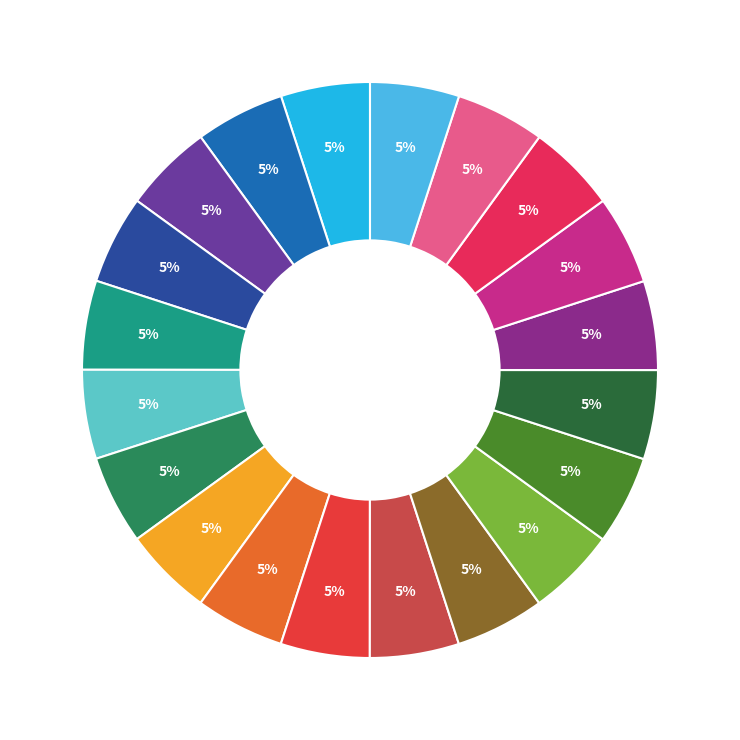

Rank the categories by value from lowest to highest.

28, 28, 28, 27, 28, 28, 28, 28, 28, 28, 28, 28, 28, 28, 28, 28, 28, 28, 28, 27